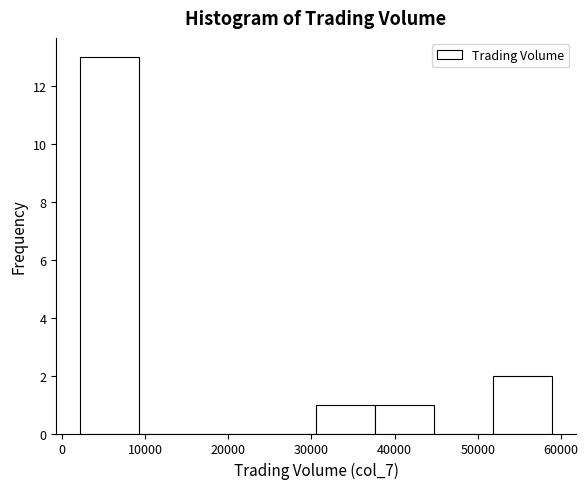

Reading left to right, transcribe this chart: for each bar, give the range it covers on the x-axis and its height. Neither the bar edges nor the heights are printed on the chart, so give them approximately, as read against the axes.

2000 to 9000: 13
9000 to 16000: 0
16000 to 23000: 0
23000 to 31000: 0
31000 to 38000: 1
38000 to 45000: 1
45000 to 52000: 0
52000 to 59000: 2